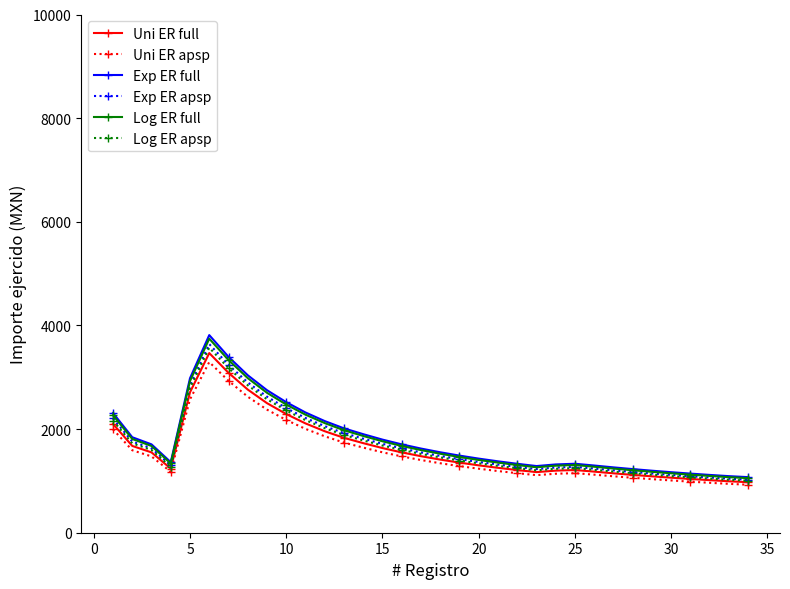

What is the highest value of the Log ER full series?

3744.0